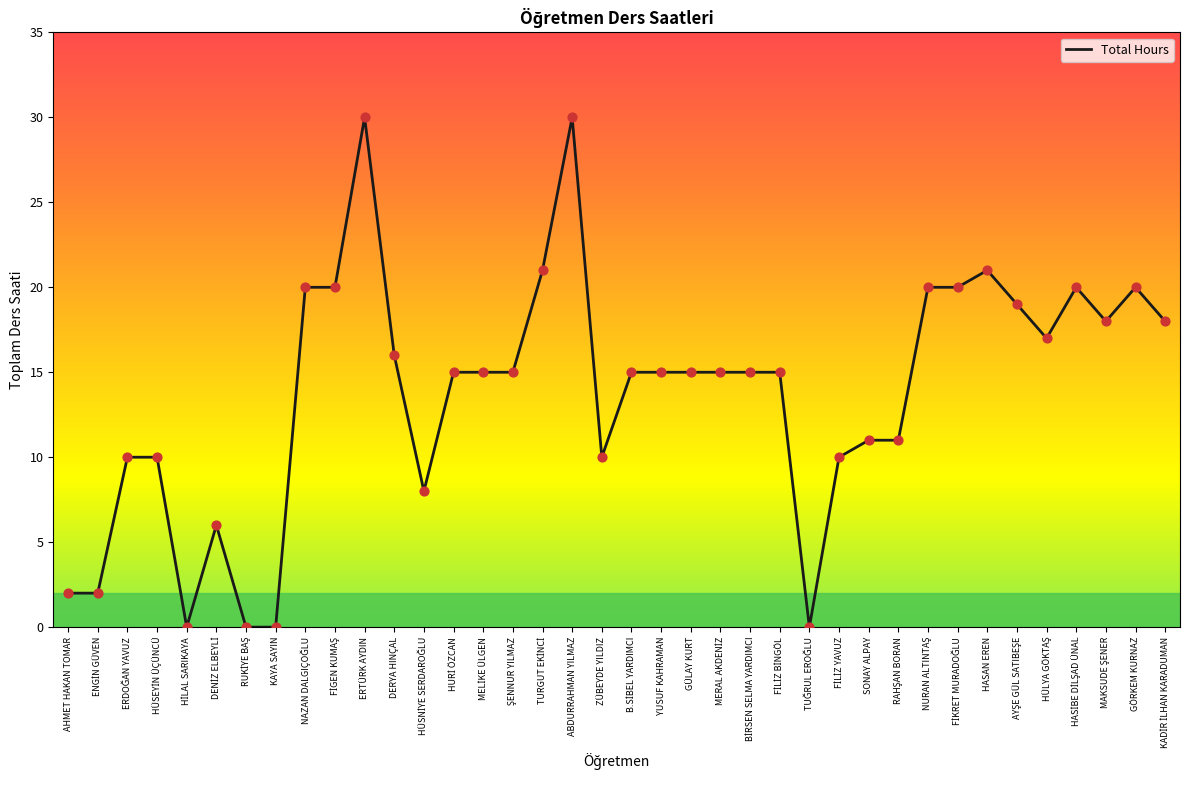

Between KAYA SAYIN and ZÜBEYDE YILDIZ, which is larger?

ZÜBEYDE YILDIZ